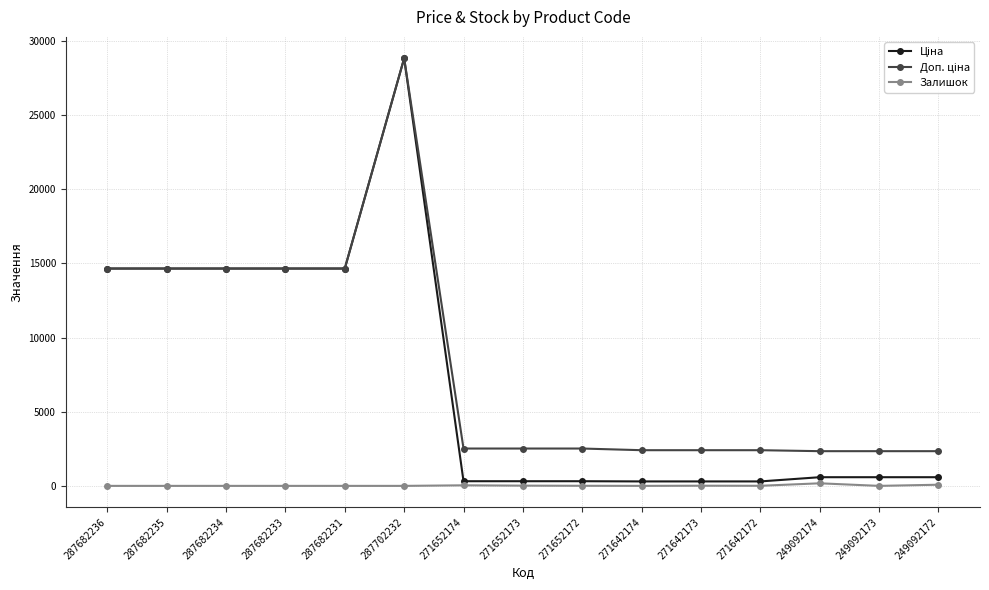

What is the spread (max minus min) of values at 287682235?

14649.6